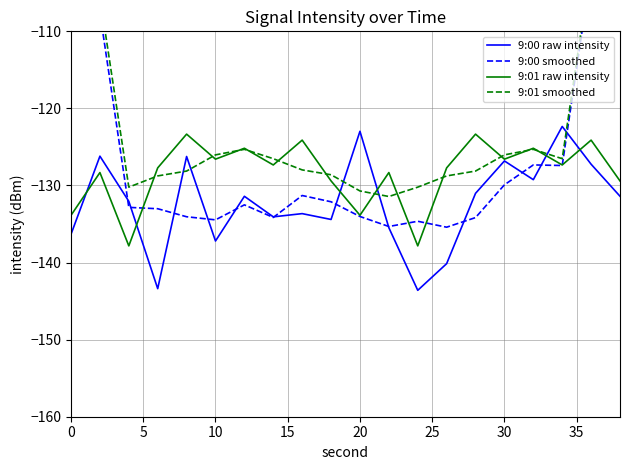

What is the average value of the 9:00 smoothed series?

-124.4